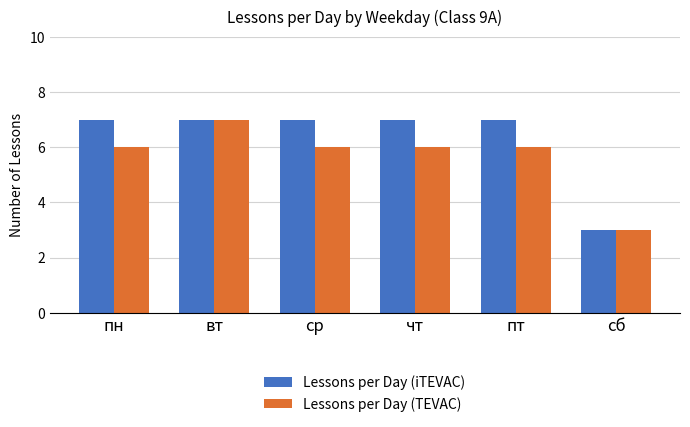

Which series changed the most between чт and сб?

Lessons per Day (iTEVAC)